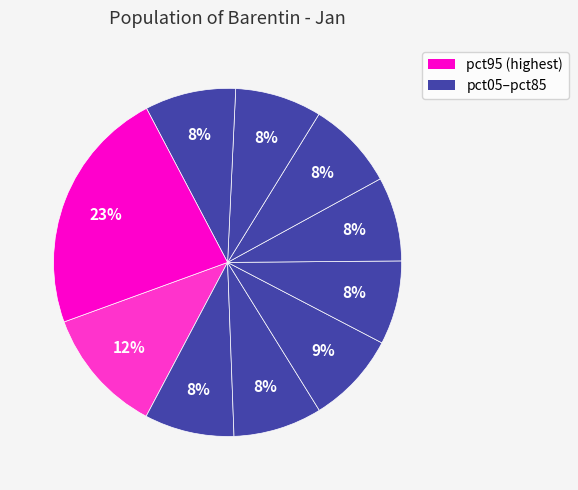

How many slices are in this pie chart?

10